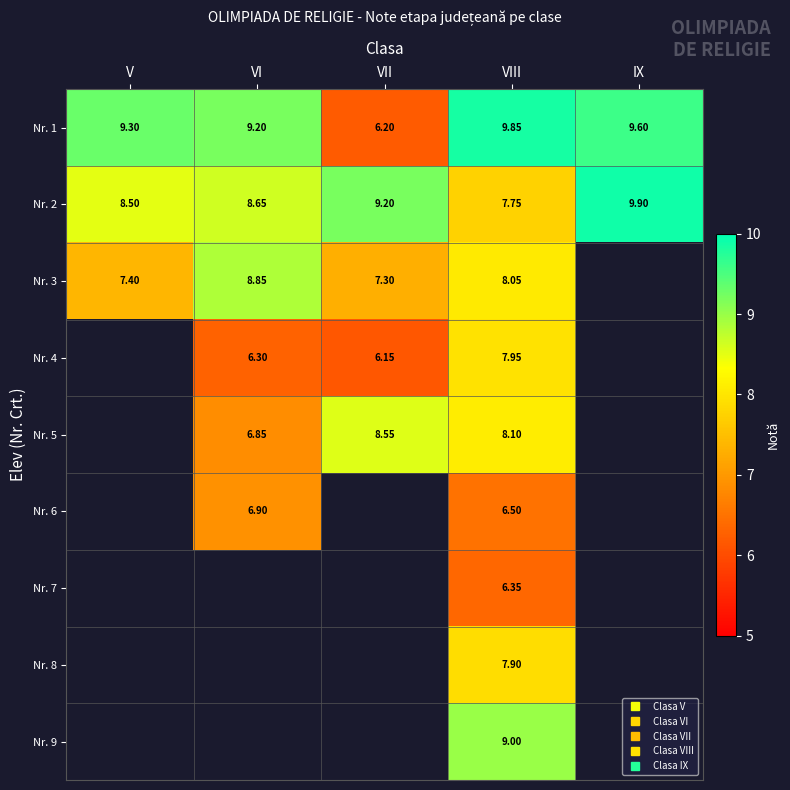

What is the difference between the maximum and minimum values in the Nr. 3 series?

1.5